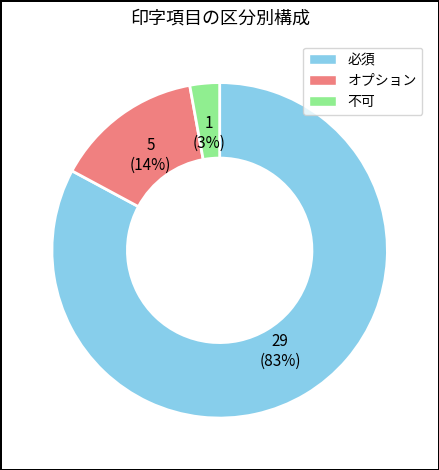

Between オプション and 必須, which is larger?

必須